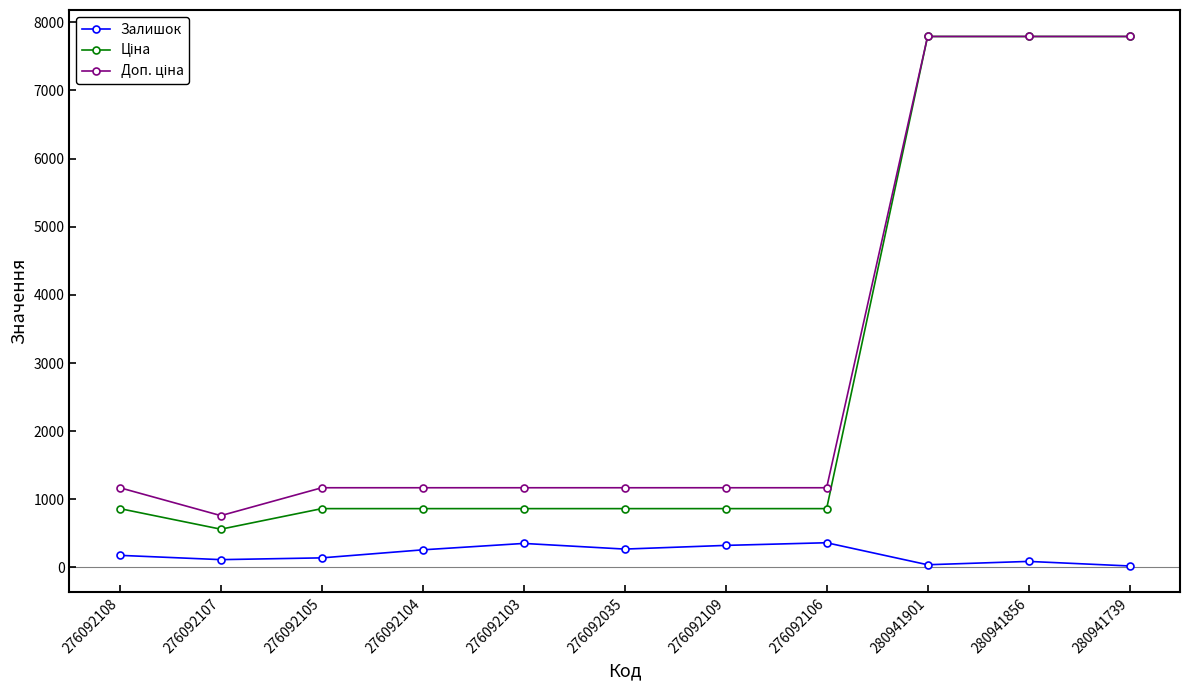

What is the spread (max minus min) of values at 276092108?

992.2